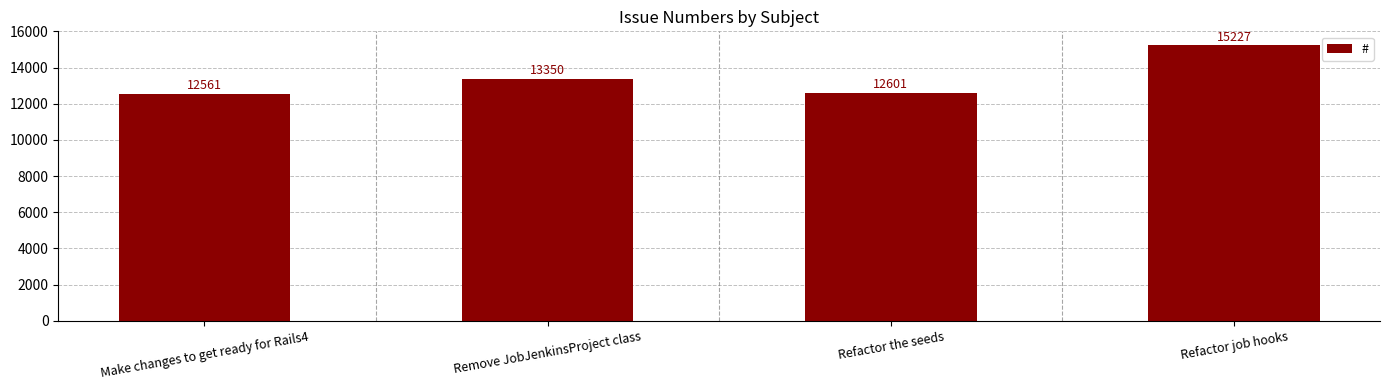

List the labels in order of value, largest first.

Refactor job hooks, Remove JobJenkinsProject class, Refactor the seeds, Make changes to get ready for Rails4